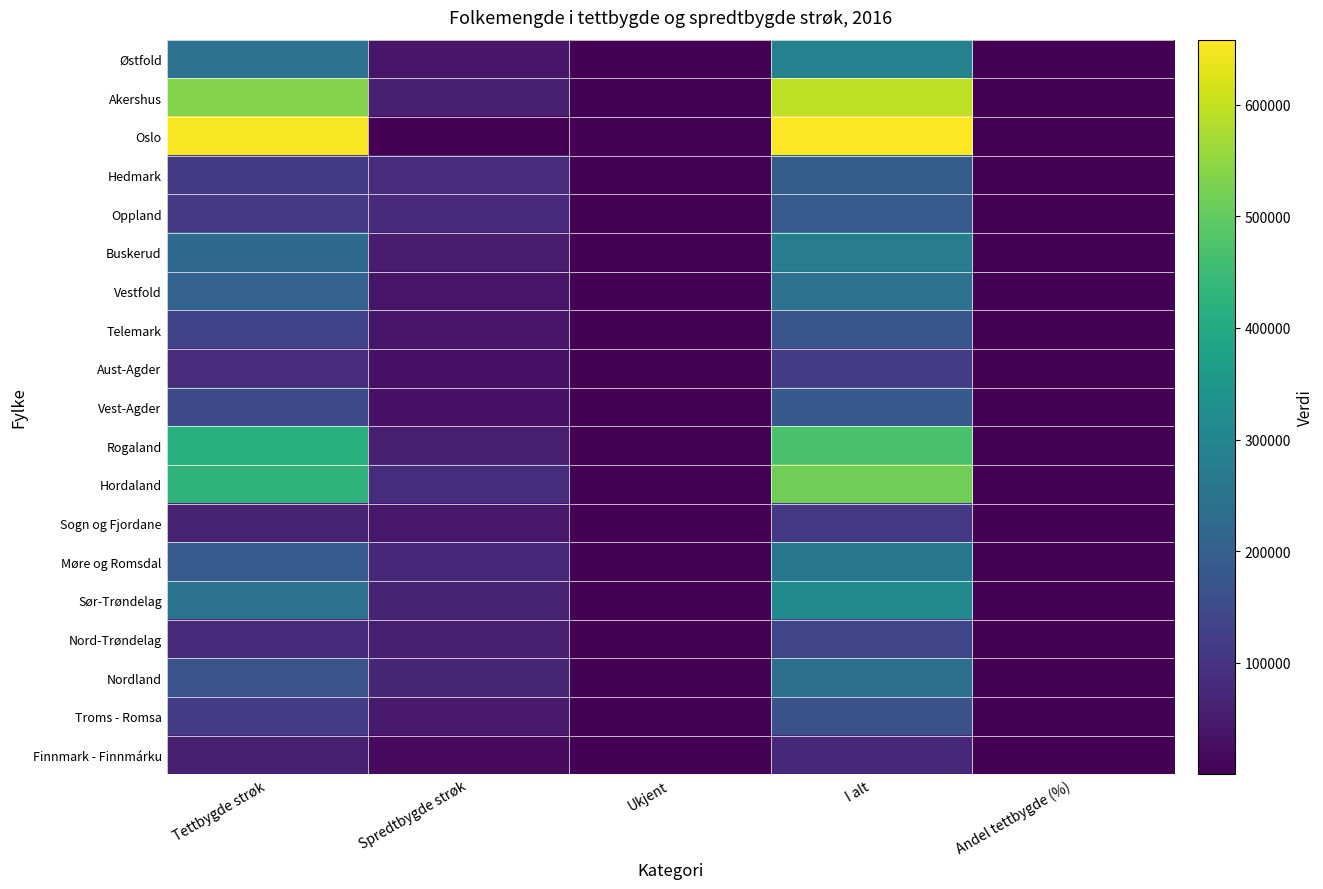

Reading right to left, transcribe all the data shown in this chart.

Østfold: Andel tettbygde (%)=85.5	I alt=289867.0	Ukjent=864.0	Spredtbygde strøk=41035.0	Tettbygde strøk=247968.0
Akershus: Andel tettbygde (%)=90.1	I alt=594533.0	Ukjent=1514.0	Spredtbygde strøk=57058.0	Tettbygde strøk=535961.0
Oslo: Andel tettbygde (%)=99.2	I alt=658390.0	Ukjent=3594.0	Spredtbygde strøk=1570.0	Tettbygde strøk=653226.0
Hedmark: Andel tettbygde (%)=57.3	I alt=195356.0	Ukjent=326.0	Spredtbygde strøk=83127.0	Tettbygde strøk=111903.0
Oppland: Andel tettbygde (%)=58.1	I alt=188953.0	Ukjent=303.0	Spredtbygde strøk=78866.0	Tettbygde strøk=109784.0
Buskerud: Andel tettbygde (%)=81.1	I alt=277684.0	Ukjent=565.0	Spredtbygde strøk=51846.0	Tettbygde strøk=225273.0
Vestfold: Andel tettbygde (%)=84.7	I alt=244967.0	Ukjent=458.0	Spredtbygde strøk=36938.0	Tettbygde strøk=207571.0
Telemark: Andel tettbygde (%)=77.0	I alt=172494.0	Ukjent=275.0	Spredtbygde strøk=39396.0	Tettbygde strøk=132823.0
Aust-Agder: Andel tettbygde (%)=72.8	I alt=115785.0	Ukjent=182.0	Spredtbygde strøk=31308.0	Tettbygde strøk=84295.0
Vest-Agder: Andel tettbygde (%)=81.9	I alt=182701.0	Ukjent=315.0	Spredtbygde strøk=32781.0	Tettbygde strøk=149605.0
Rogaland: Andel tettbygde (%)=87.7	I alt=470175.0	Ukjent=1305.0	Spredtbygde strøk=56485.0	Tettbygde strøk=412385.0
Hordaland: Andel tettbygde (%)=83.1	I alt=516497.0	Ukjent=1755.0	Spredtbygde strøk=85376.0	Tettbygde strøk=429366.0
Sogn og Fjordane: Andel tettbygde (%)=60.5	I alt=109530.0	Ukjent=276.0	Spredtbygde strøk=42934.0	Tettbygde strøk=66320.0
Møre og Romsdal: Andel tettbygde (%)=71.1	I alt=265290.0	Ukjent=796.0	Spredtbygde strøk=75782.0	Tettbygde strøk=188712.0
Sør-Trøndelag: Andel tettbygde (%)=79.9	I alt=313370.0	Ukjent=1020.0	Spredtbygde strøk=61968.0	Tettbygde strøk=250382.0
Nord-Trøndelag: Andel tettbygde (%)=59.9	I alt=136399.0	Ukjent=366.0	Spredtbygde strøk=54352.0	Tettbygde strøk=81681.0
Nordland: Andel tettbygde (%)=70.1	I alt=241906.0	Ukjent=728.0	Spredtbygde strøk=71660.0	Tettbygde strøk=169518.0
Troms - Romsa: Andel tettbygde (%)=69.9	I alt=164330.0	Ukjent=563.0	Spredtbygde strøk=48908.0	Tettbygde strøk=114859.0
Finnmark - Finnmárku: Andel tettbygde (%)=76.8	I alt=75758.0	Ukjent=355.0	Spredtbygde strøk=17186.0	Tettbygde strøk=58217.0